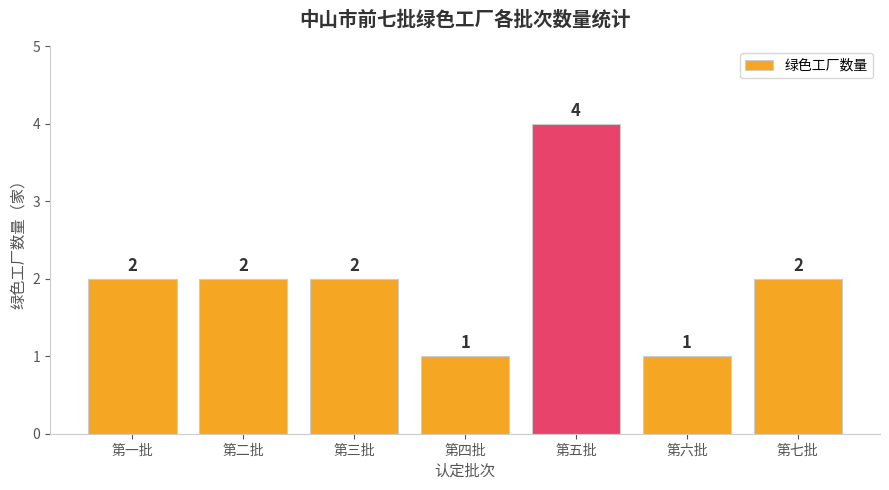

Reading right to left, extract all data points from this chart.

第七批=2	第六批=1	第五批=4	第四批=1	第三批=2	第二批=2	第一批=2